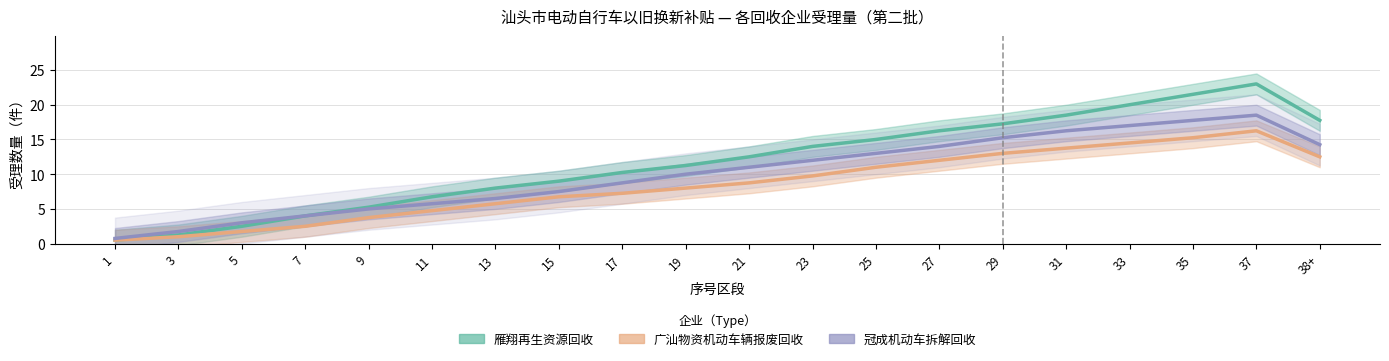

True or false: 雁翔再生资源回收 has more than 0 points higher than both neighbors.

True